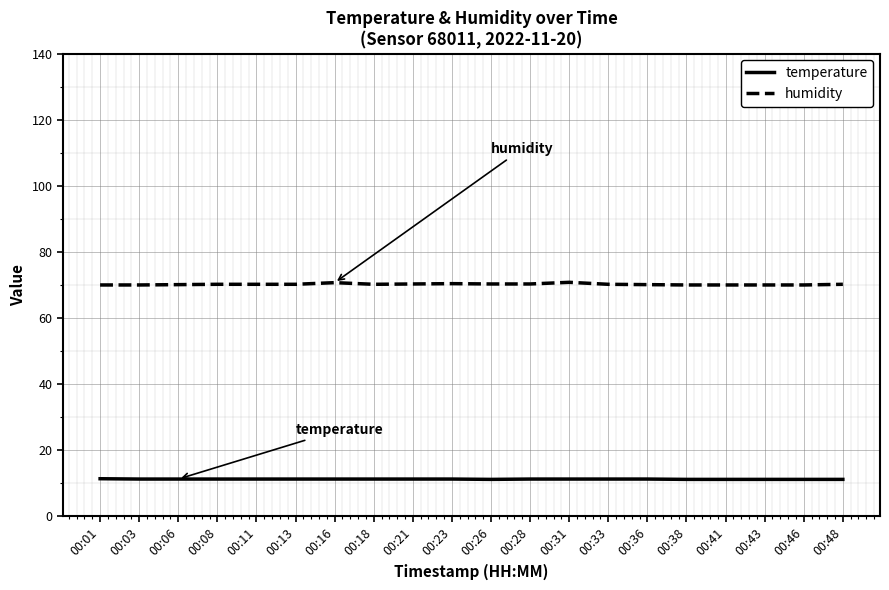

What are all the series names shown in the legend?

temperature, humidity